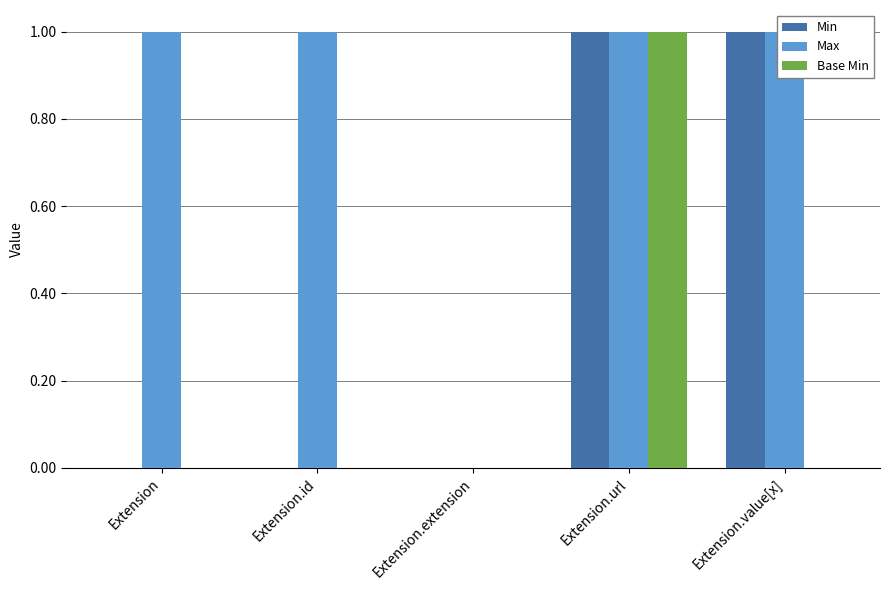

How many Base Min values are between 0 and 1?

5